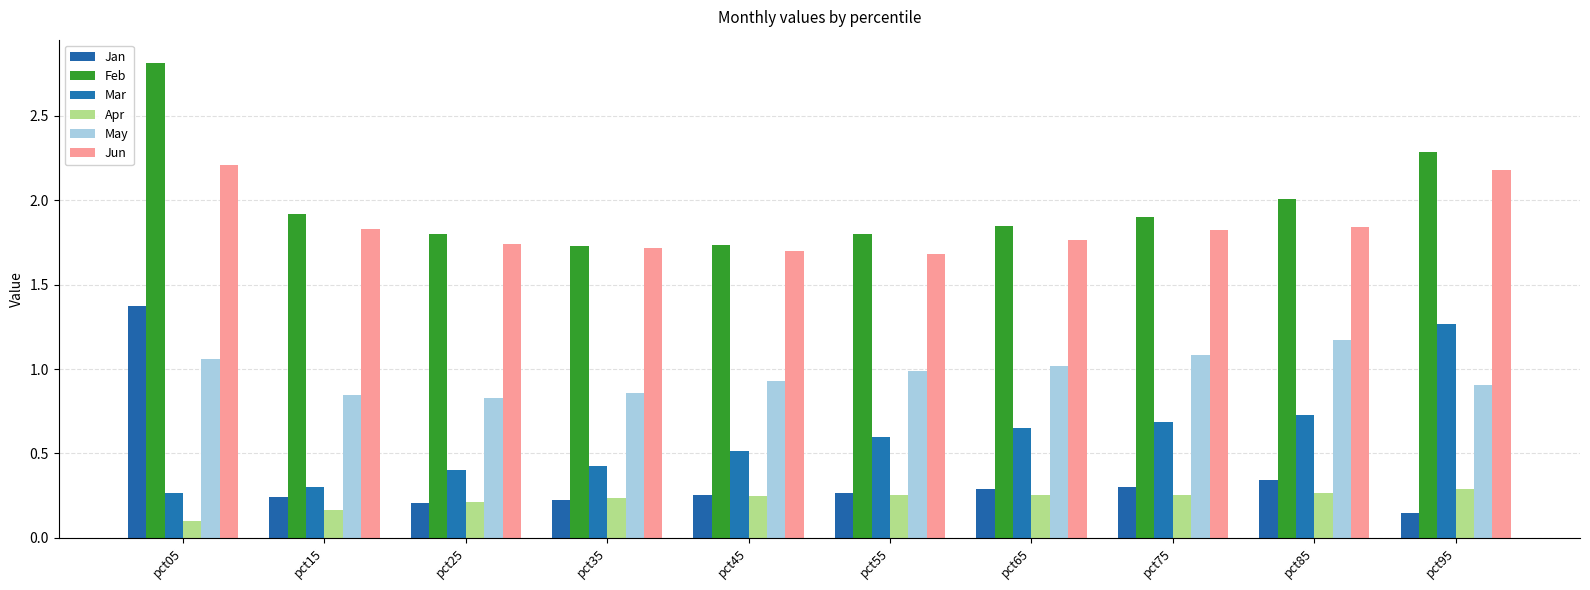

Is it true that Feb equals 2.4 at pct55?

False